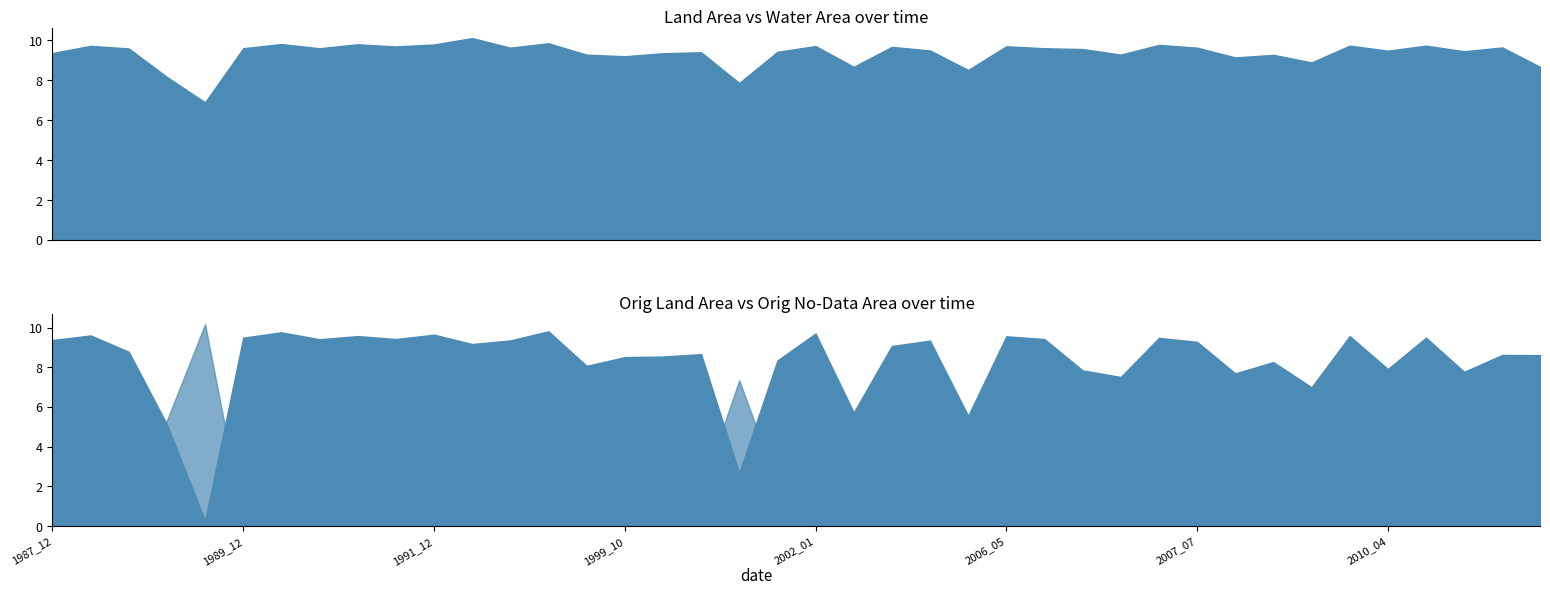

What is the sum of the origlandArea values at 2000_12 and 1988_09?

11.4